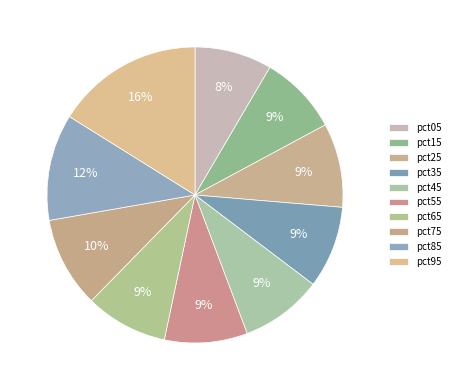

Which category has the smallest portion of the pie?

pct05